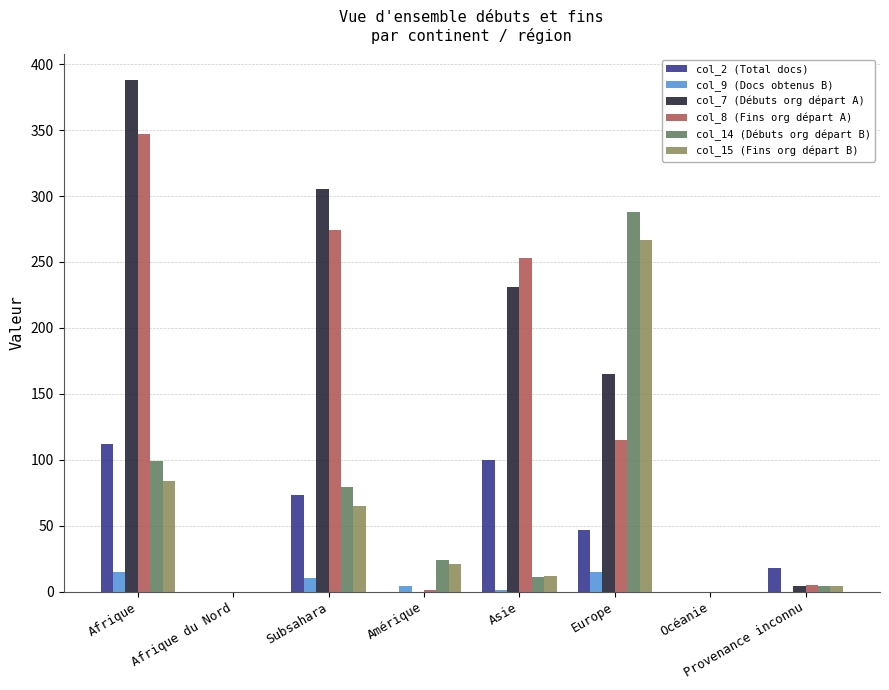

What are all the series names shown in the legend?

col_2 (Total docs), col_9 (Docs obtenus B), col_7 (Débuts org départ A), col_8 (Fins org départ A), col_14 (Débuts org départ B), col_15 (Fins org départ B)